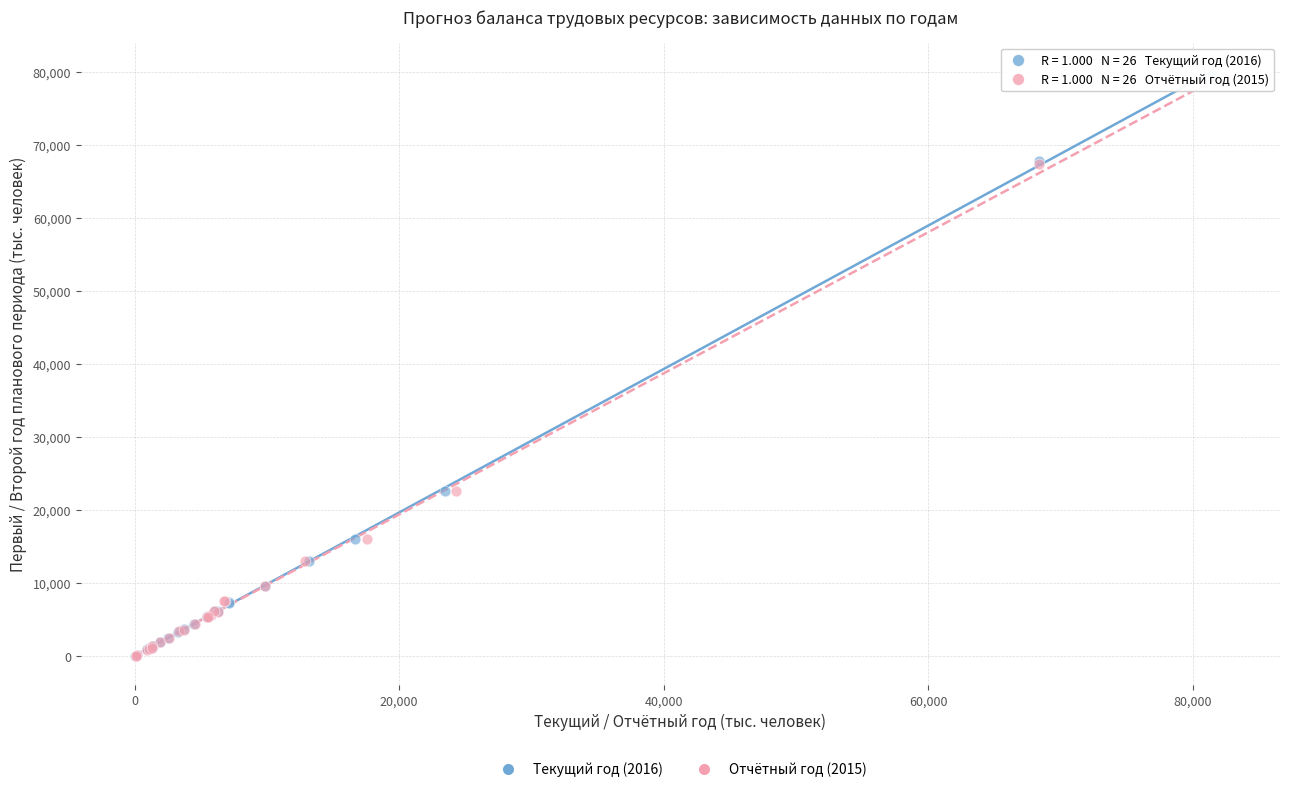

Which series has the largest Y range (max minus min)?

Текущий год (2016)